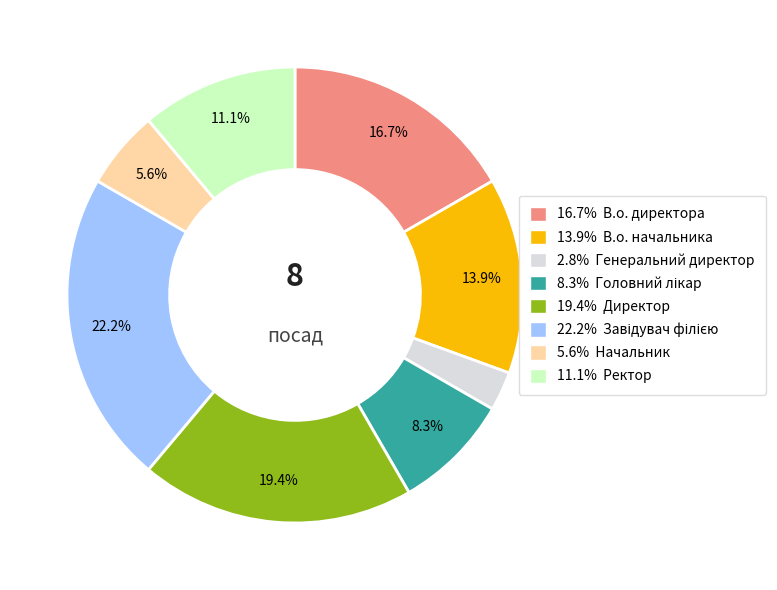

Does any single category account for the majority?

No